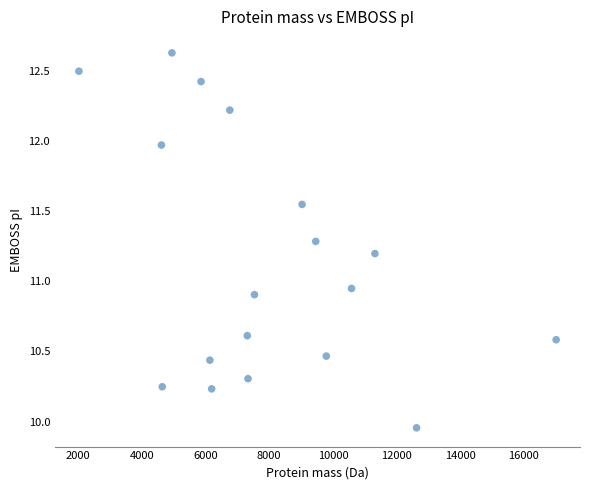

What is the range of X values (max minus min)?

14993.0